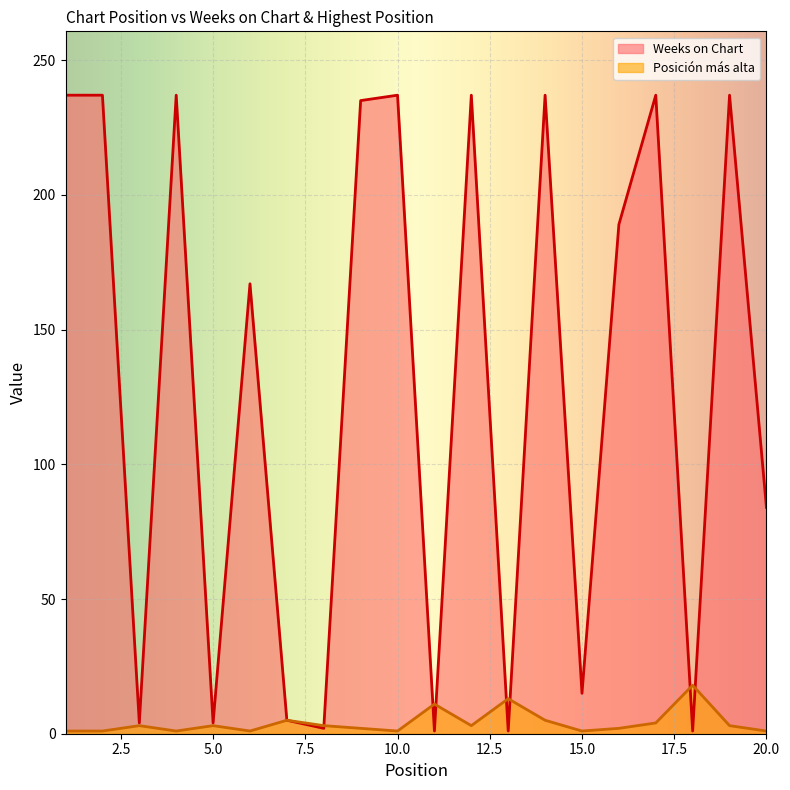

Is it true that Weeks on Chart equals 258 at 6?

False